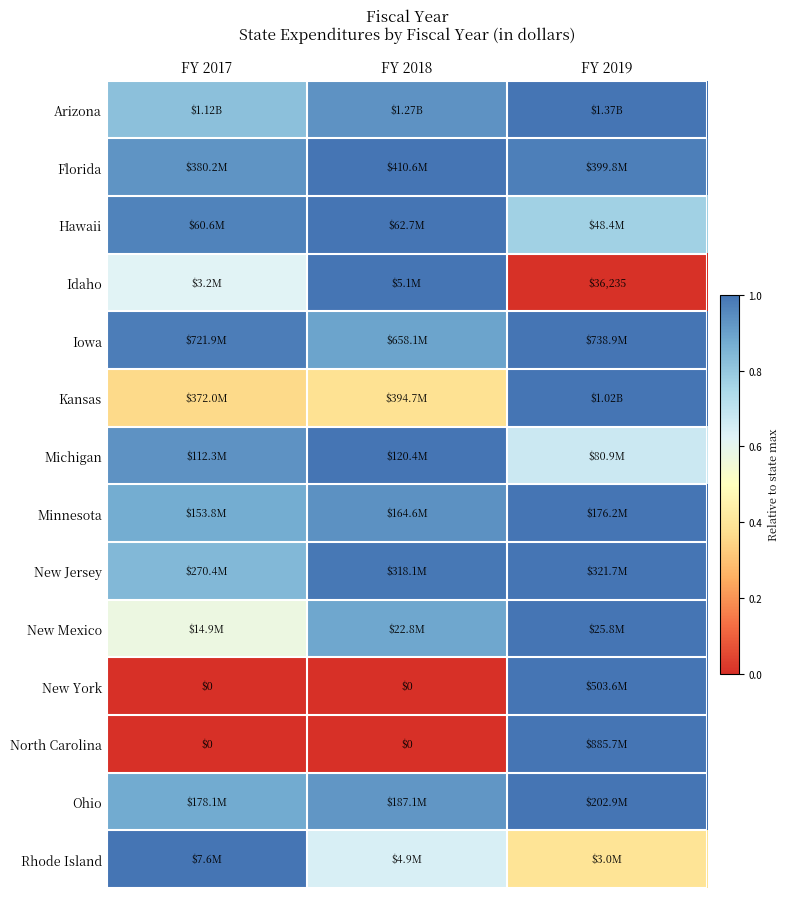

The value of Minnesota at FY 2018 is 0.3. True or false?

False